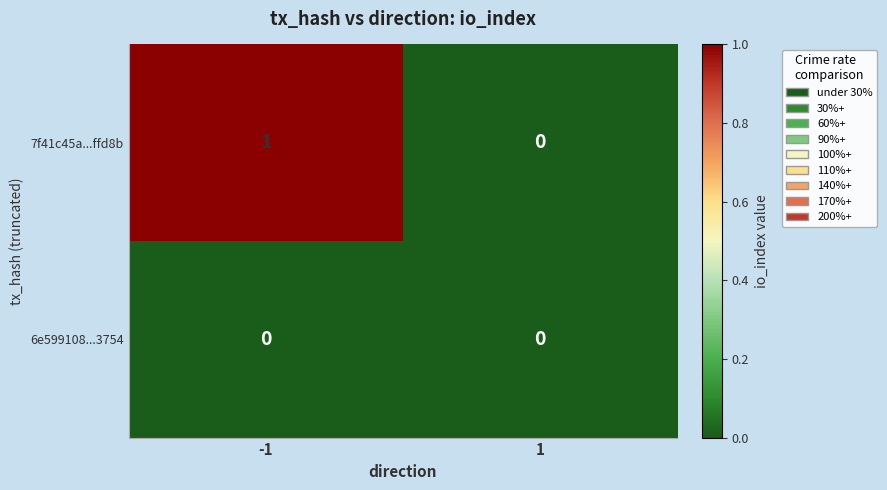

Reading left to right, transcribe all the data shown in this chart.

7f41c45a...ffd8b: -1=1	1=0
6e599108...3754: -1=0	1=0